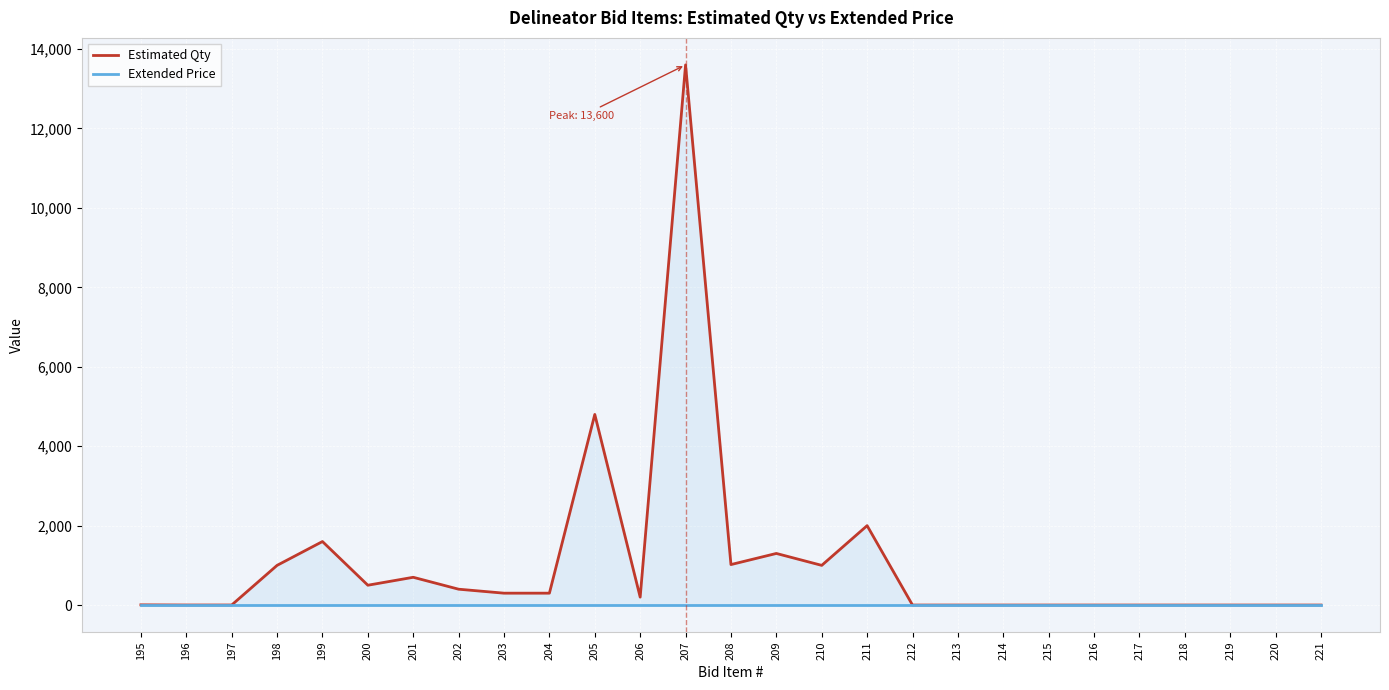

What is the lowest value of the Estimated Qty series?

1